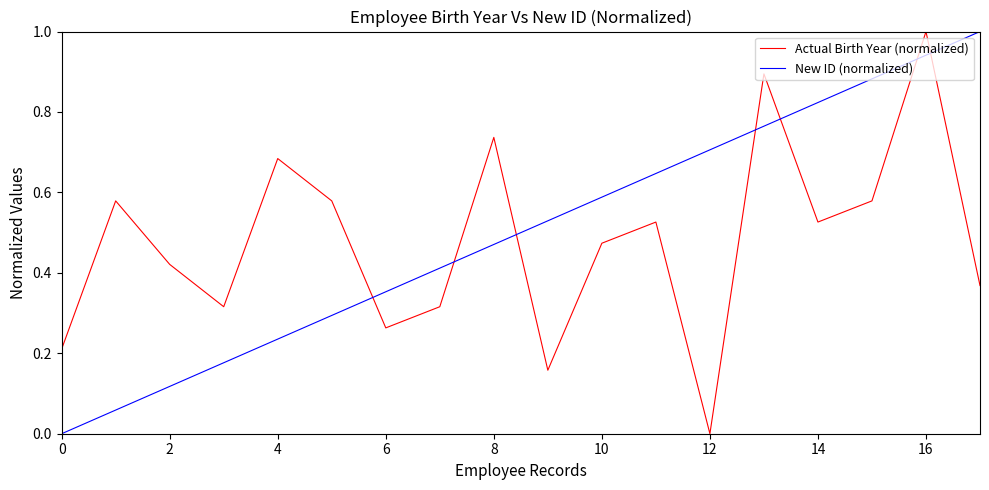

Does the chart have visible grid lines?

No